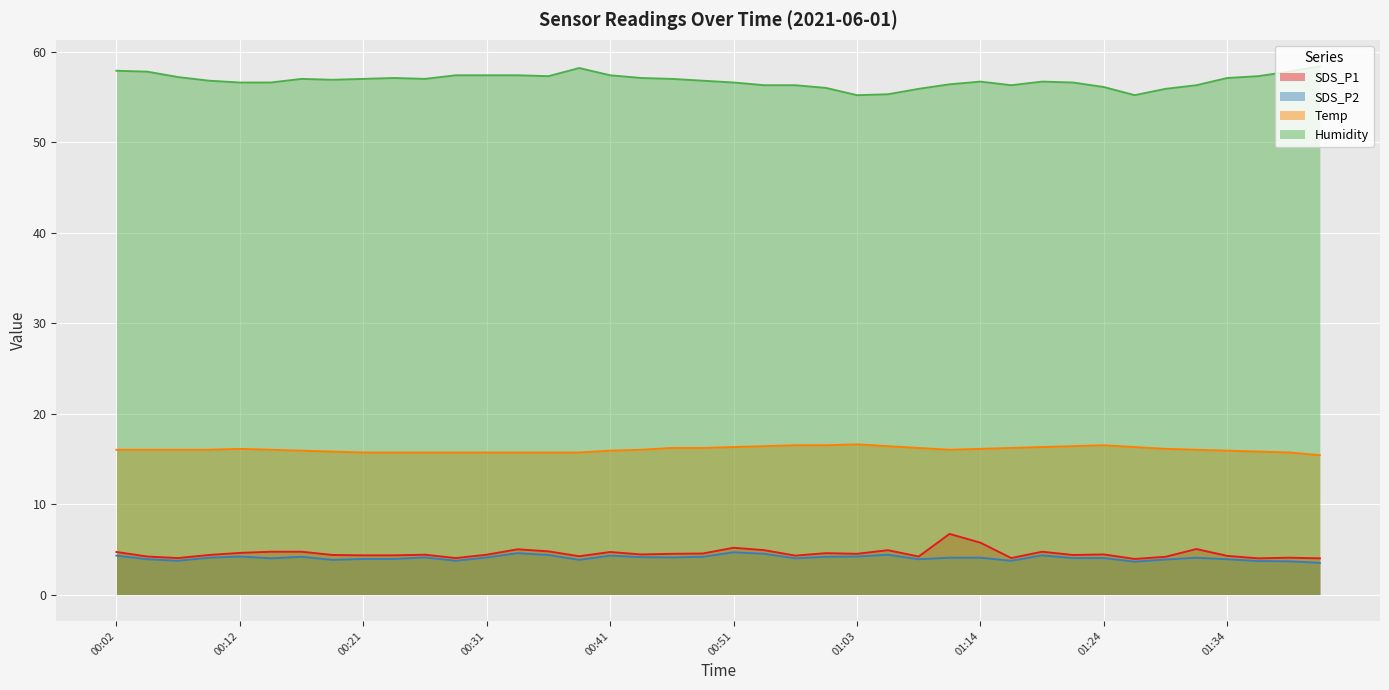

At which label does SDS_P1 first exceed 4?

00:02